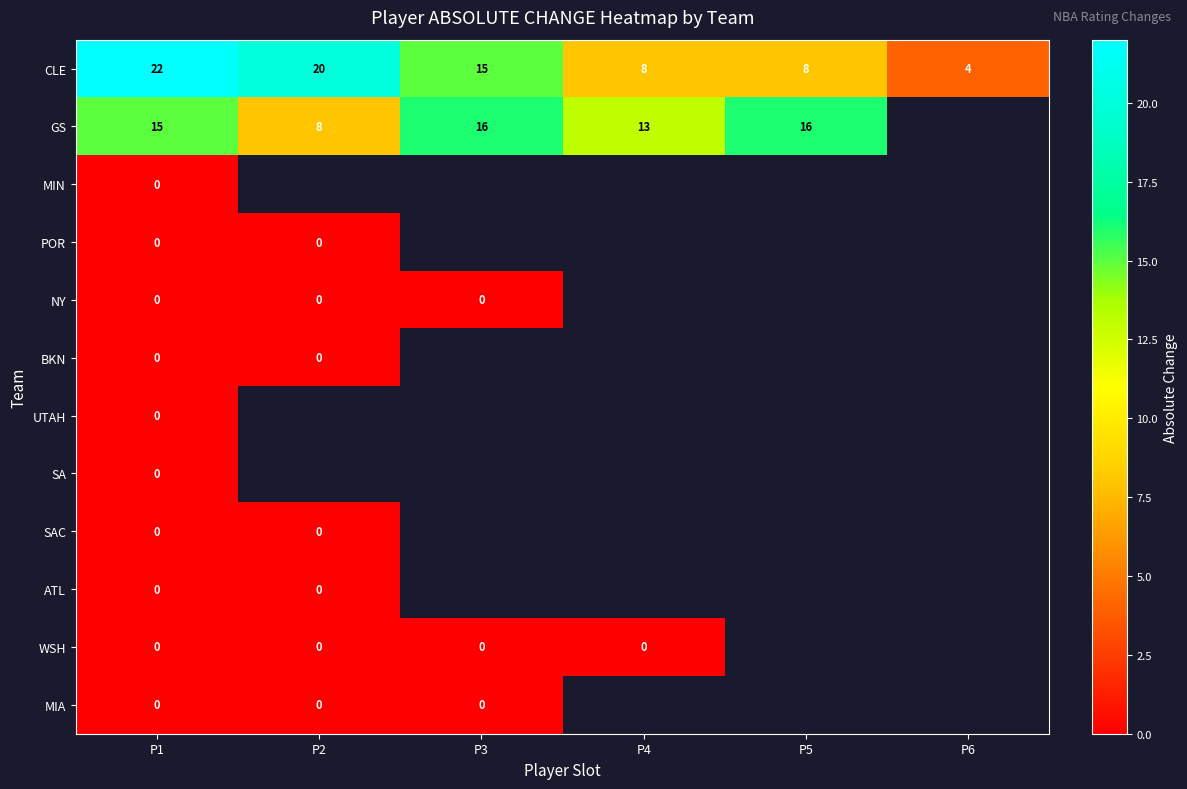

What is the sum of the GS values at P4 and P5?

29